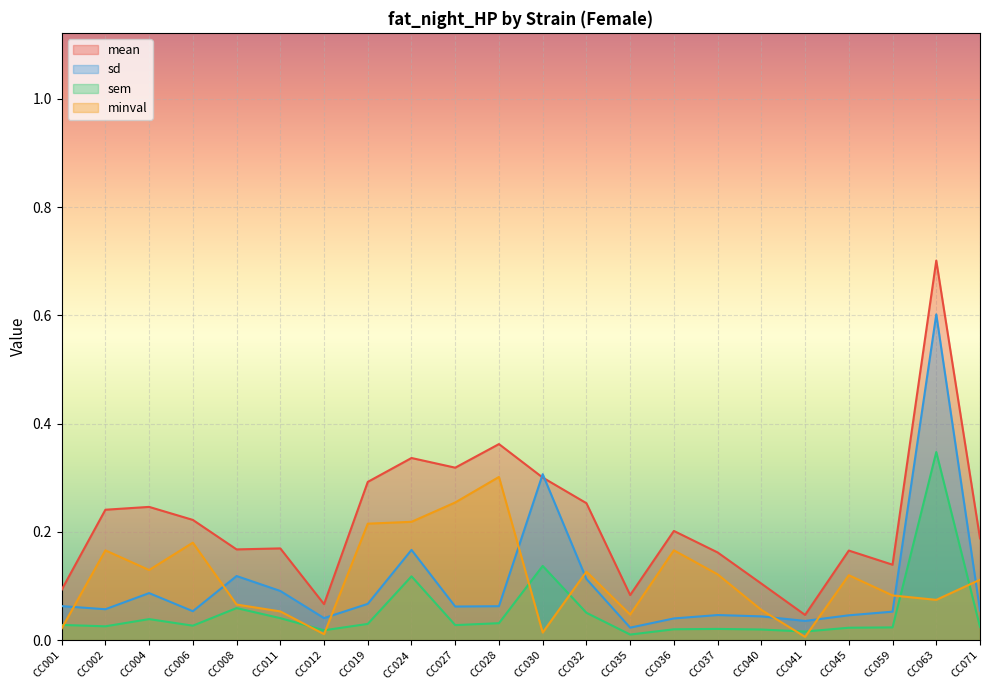

Is it true that sd equals 0.0 at CC041?

False